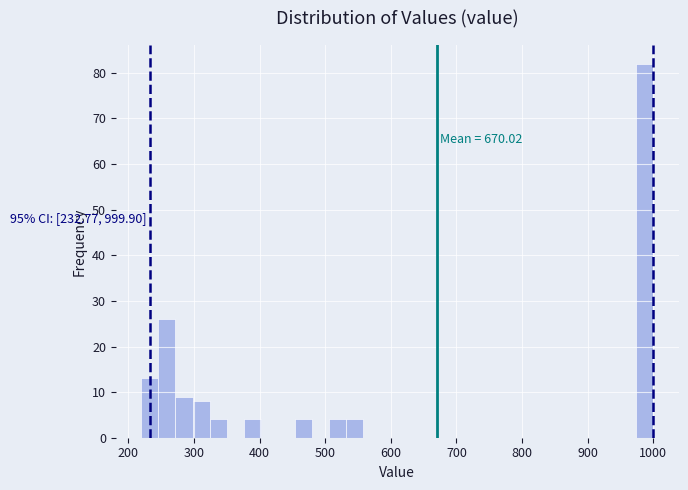

Read against the x-axis, roughly where is the centre of the tallest bar?

990